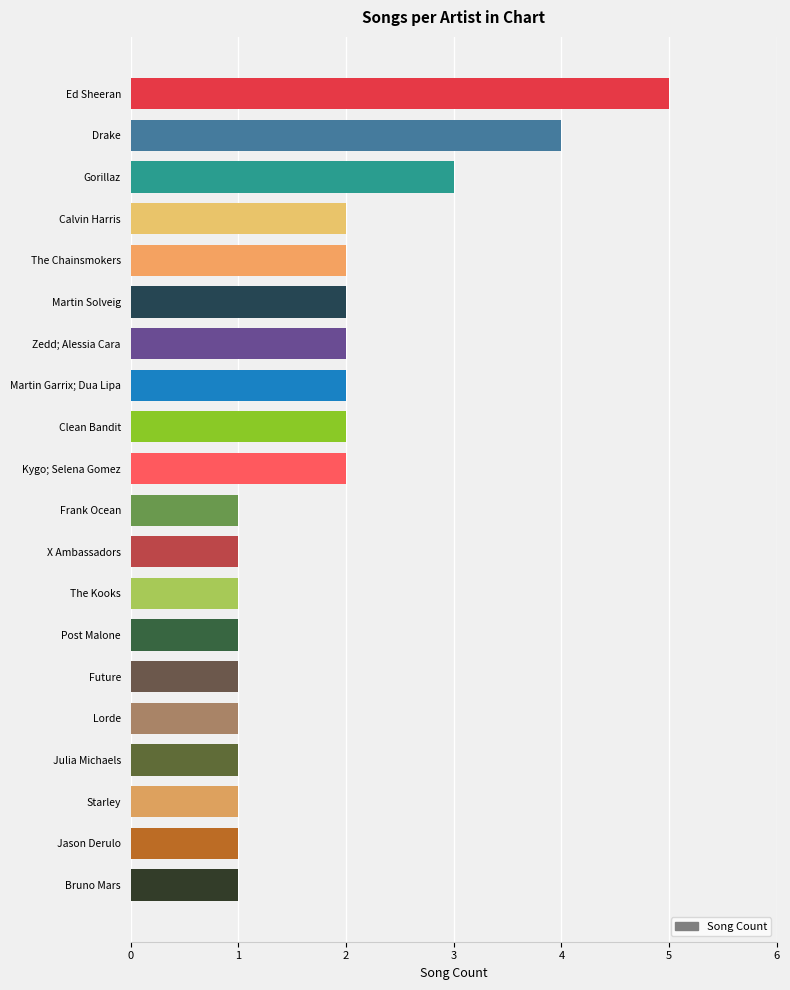

The chart shows a value of 3 at Kygo; Selena Gomez. True or false?

False